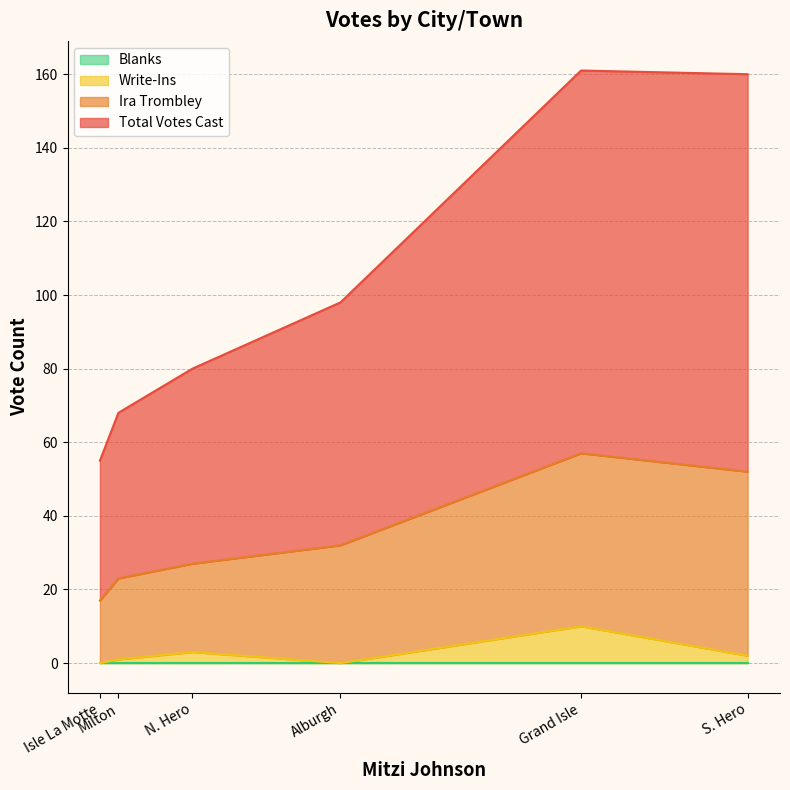

How many lines are shown in the chart?

4